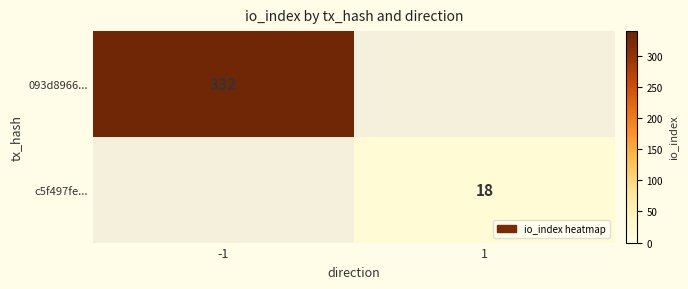

The value of c5f497fe... at 1 is 18. True or false?

True